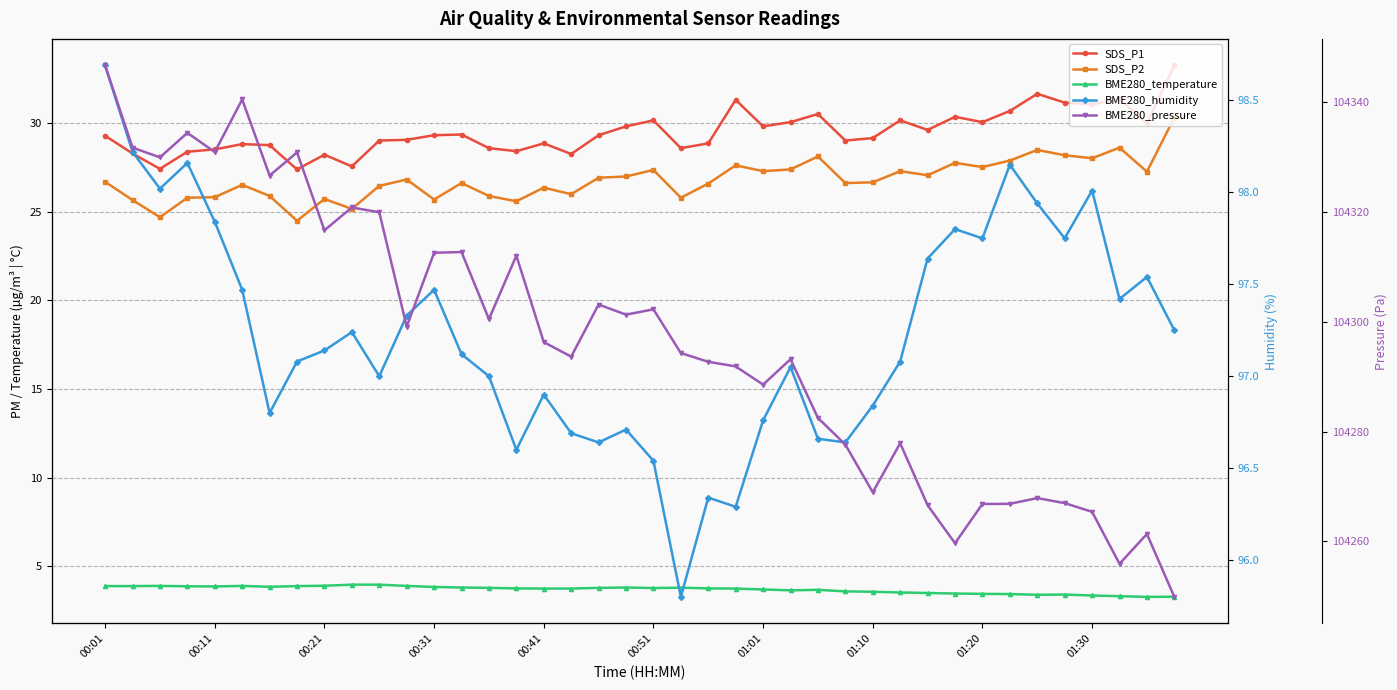

How many data points does each series have?

40